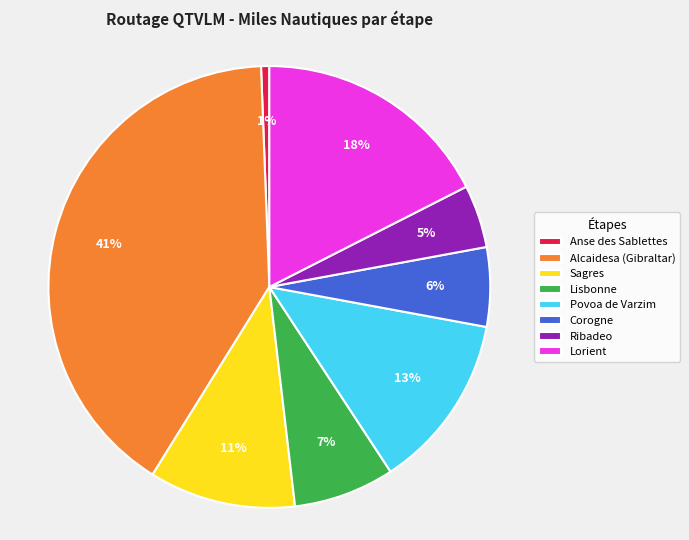

To the nearest percent, what is the combined percentage of Lorient and Sagres?

28%